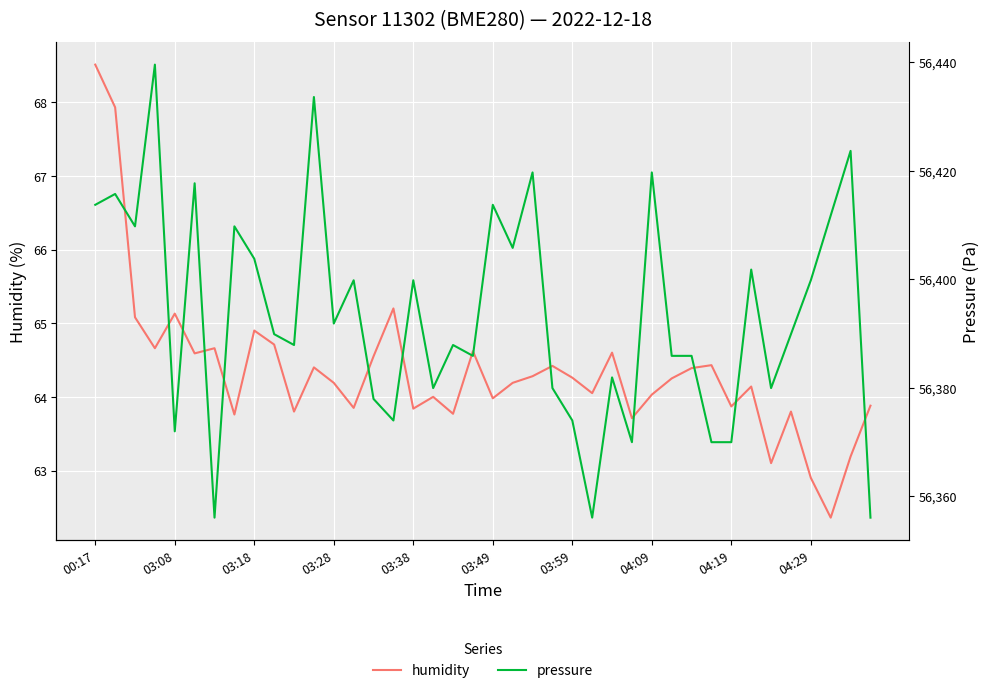

What is the average value of the pressure series?

56393.5